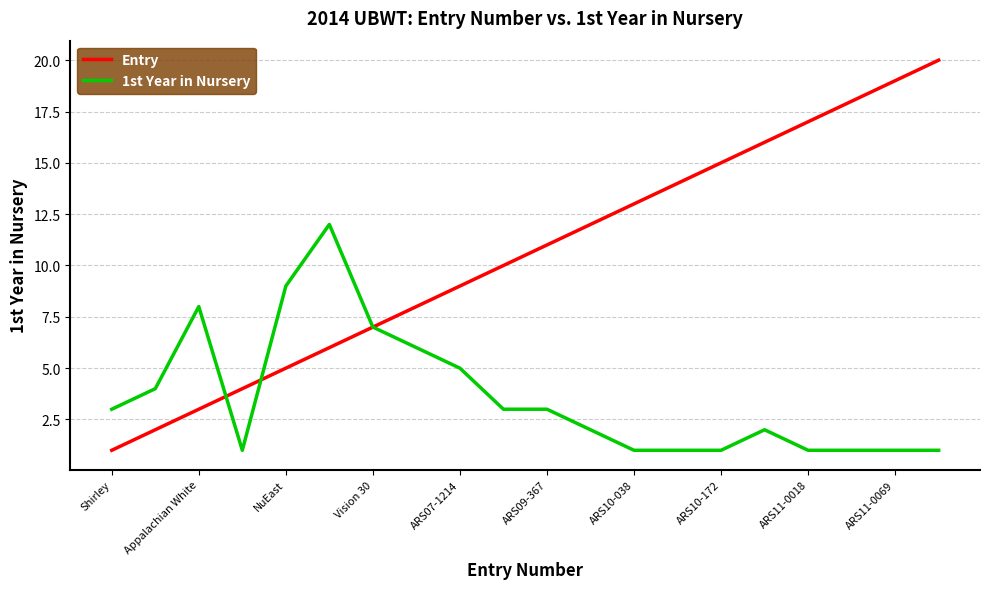

What is the greatest value displayed?

20